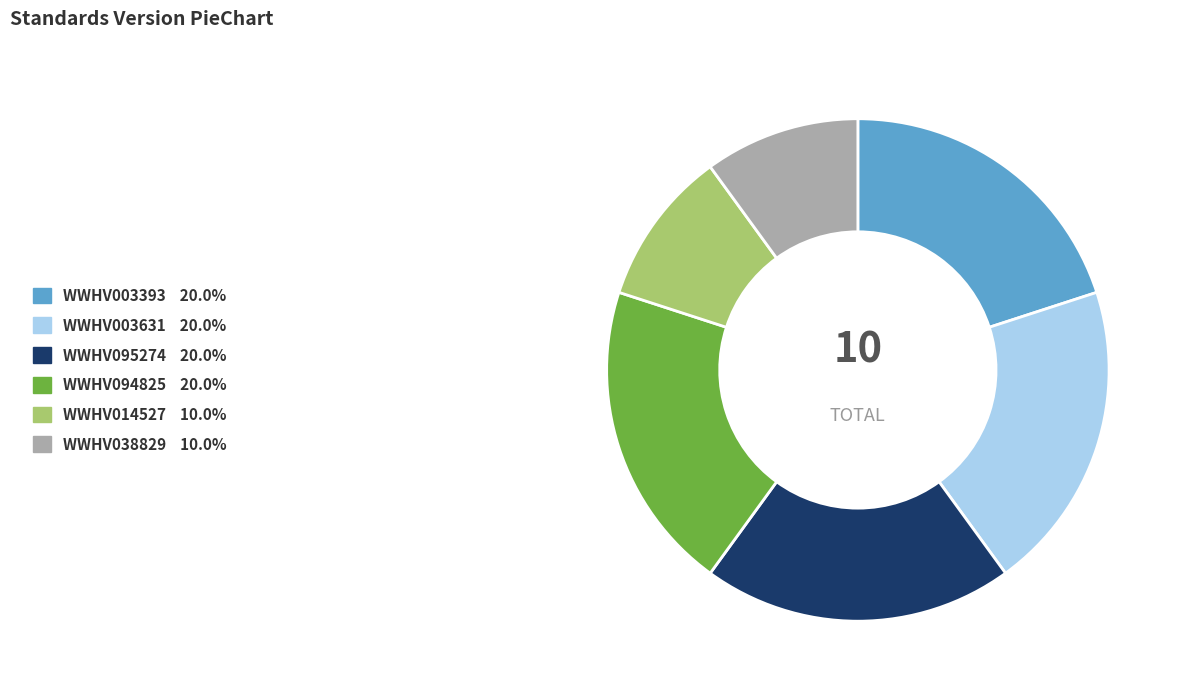

How many slices are in this pie chart?

6